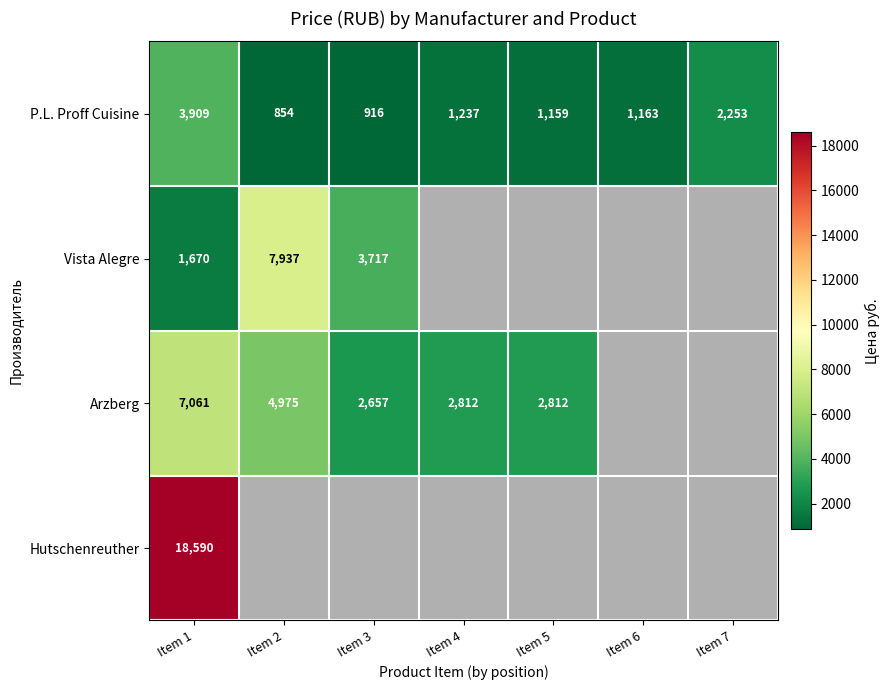

True or false: P.L. Proff Cuisine has a value of 1312.3 at Item 2.

False